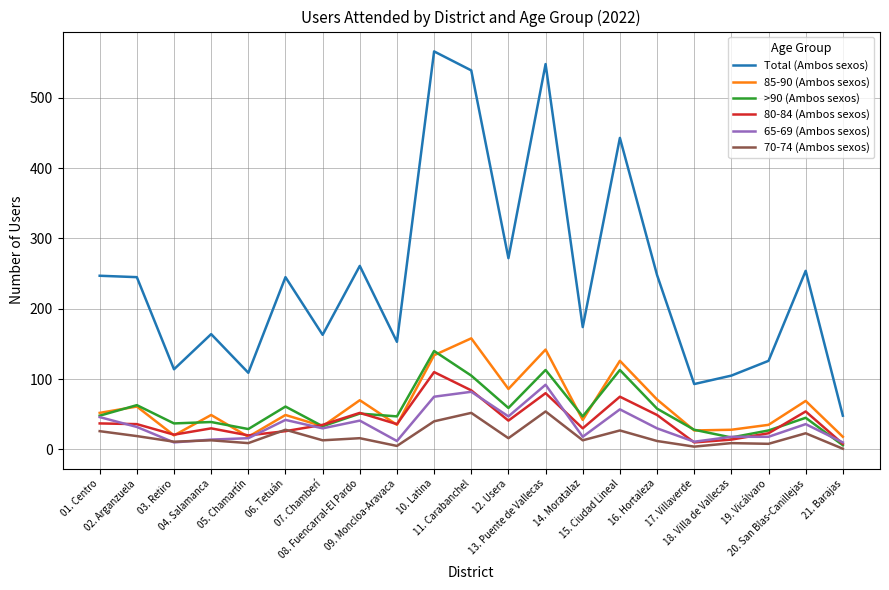

Which series has the widest spread of values?

Total (Ambos sexos)